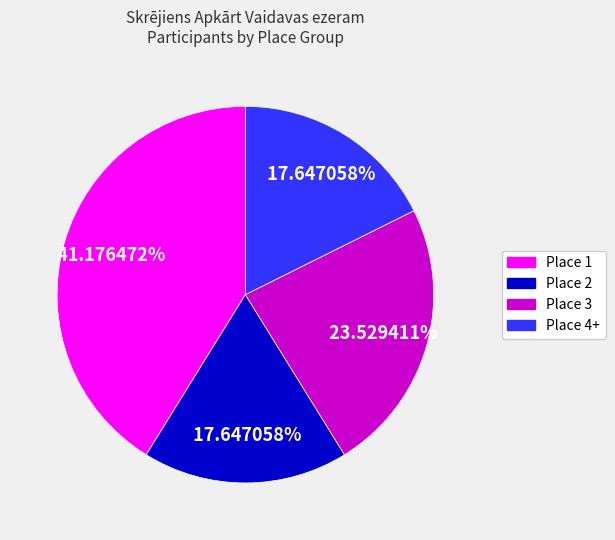

Approximately how many times larger is the value at Place 1 compared to Place 2?

2.3